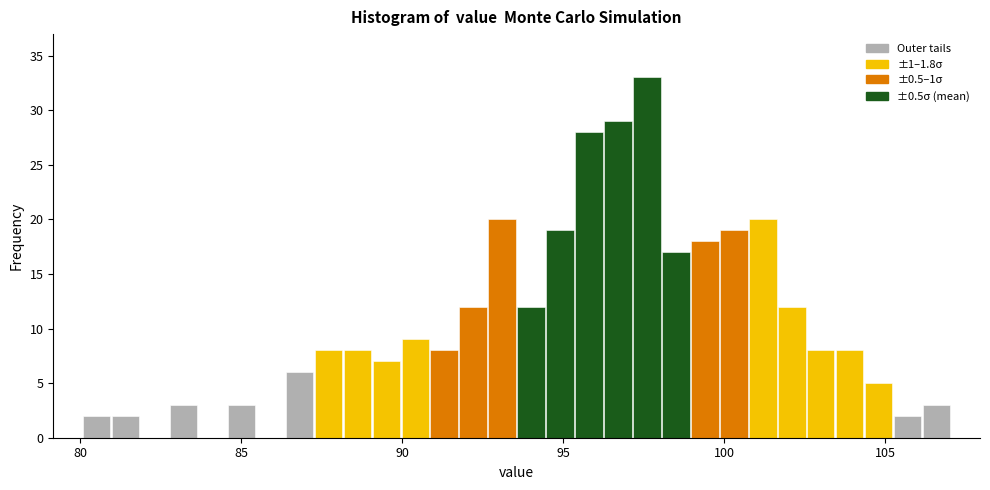

Around what value on the x-axis is the tallest bar? Give the approximate position of its centre, as read against the axis.

97.5